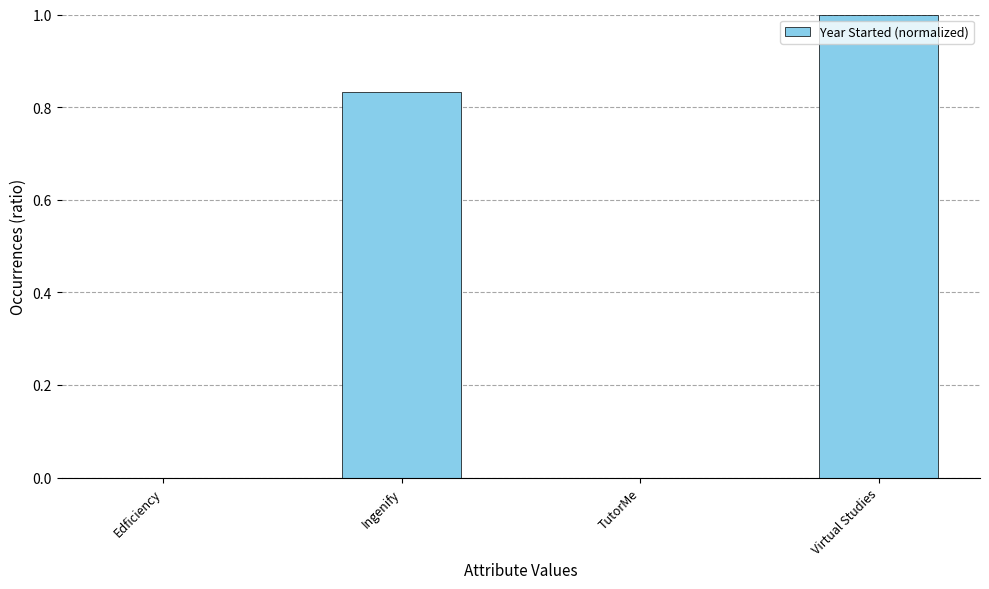

The value at Edficiency is -0.6. True or false?

False